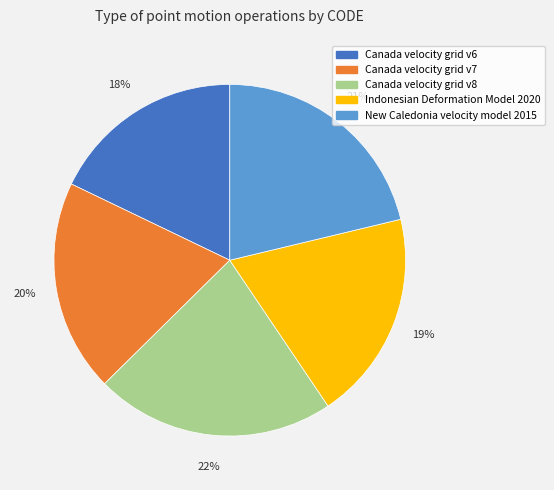

To the nearest percent, what is the difference between the largest and smallest slice percentages?

4%